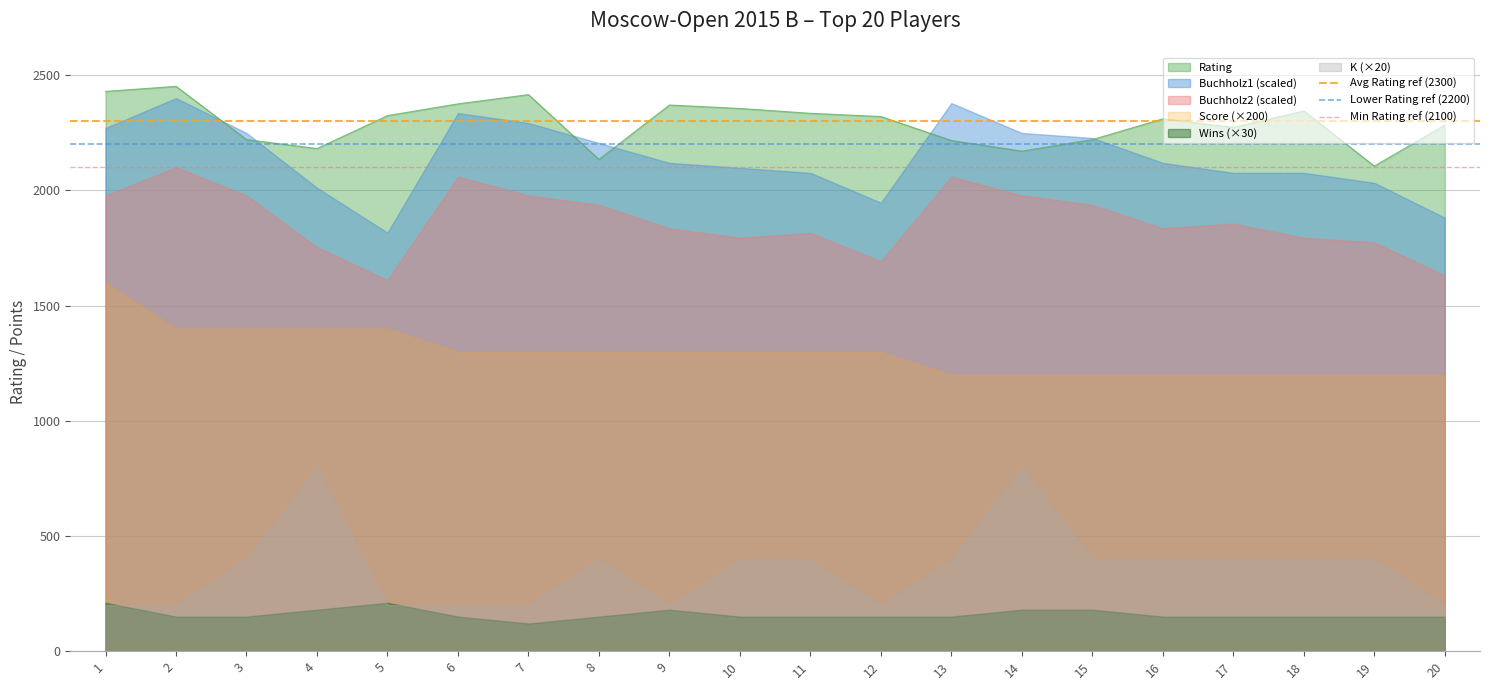

What is the lowest value of the Rating series?

2105